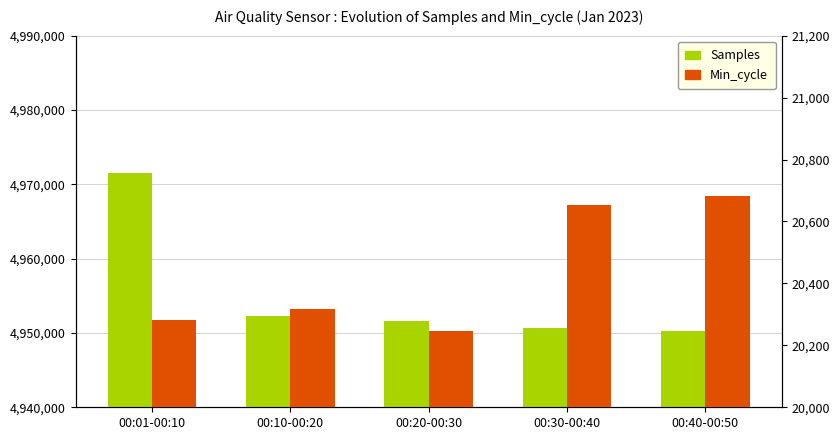

Reading left to right, what are all the values shown in this chart?

Samples: 00:01-00:10=4971567	00:10-00:20=4952252	00:20-00:30=4951570	00:30-00:40=4950679	00:40-00:50=4950302
Min_cycle: 00:01-00:10=20283	00:10-00:20=20316	00:20-00:30=20246	00:30-00:40=20654	00:40-00:50=20681